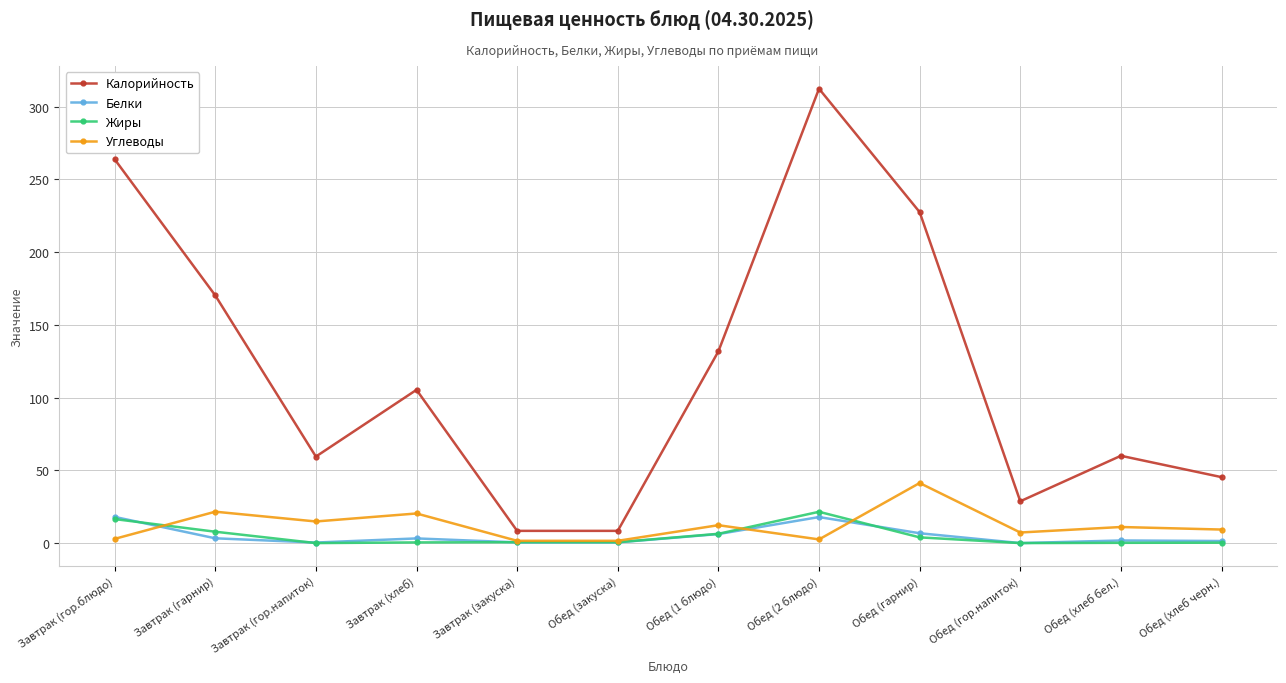

Which series changed the most between Обед (2 блюдо) and Обед (гор.напиток)?

Калорийность